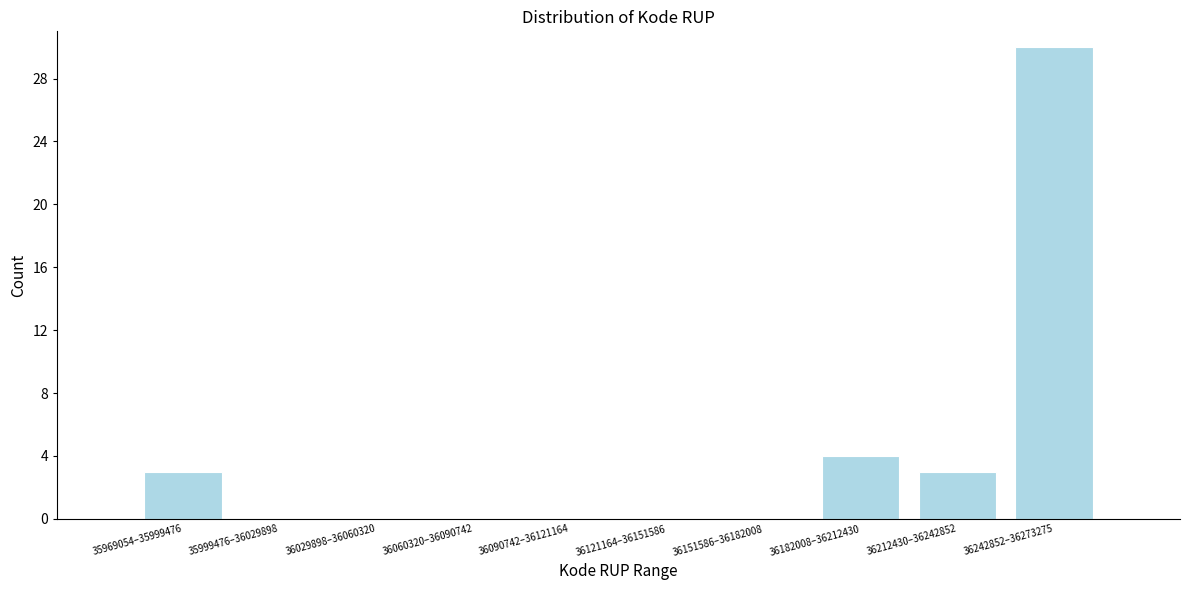

Reading left to right, what are all the values shown in this chart?

35969054–35999476=3	35999476–36029898=0	36029898–36060320=0	36060320–36090742=0	36090742–36121164=0	36121164–36151586=0	36151586–36182008=0	36182008–36212430=4	36212430–36242852=3	36242852–36273275=30